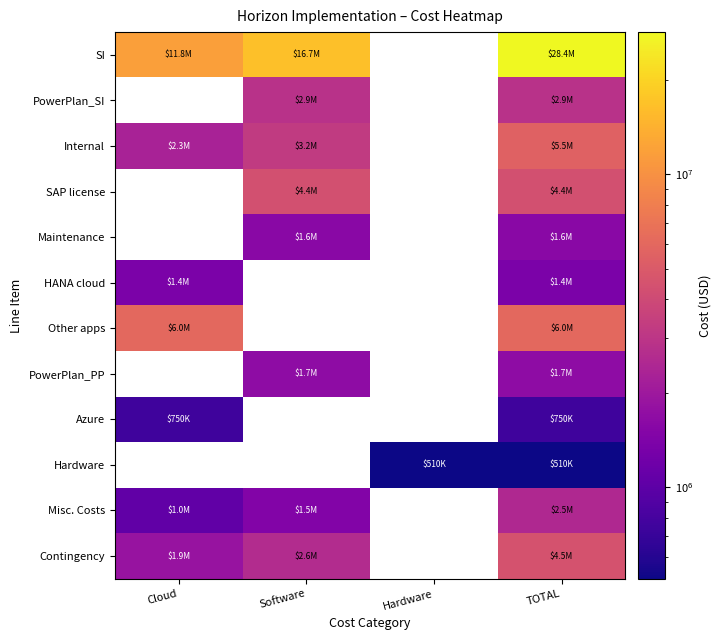

What is the sum of the Misc. Costs values at Software and Cloud?

2504000.0